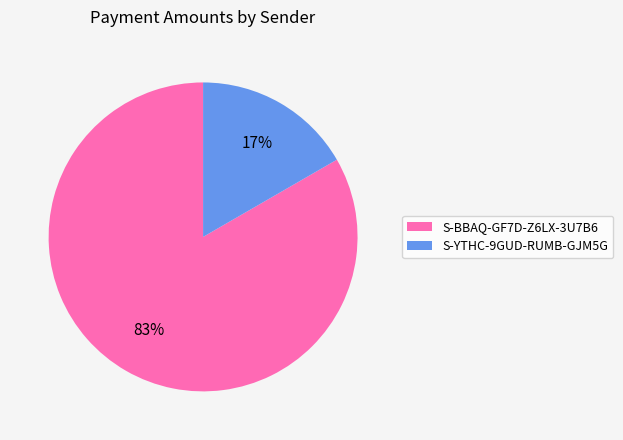

Does S-BBAQ-GF7D-Z6LX-3U7B6 represent more than half of the total?

Yes